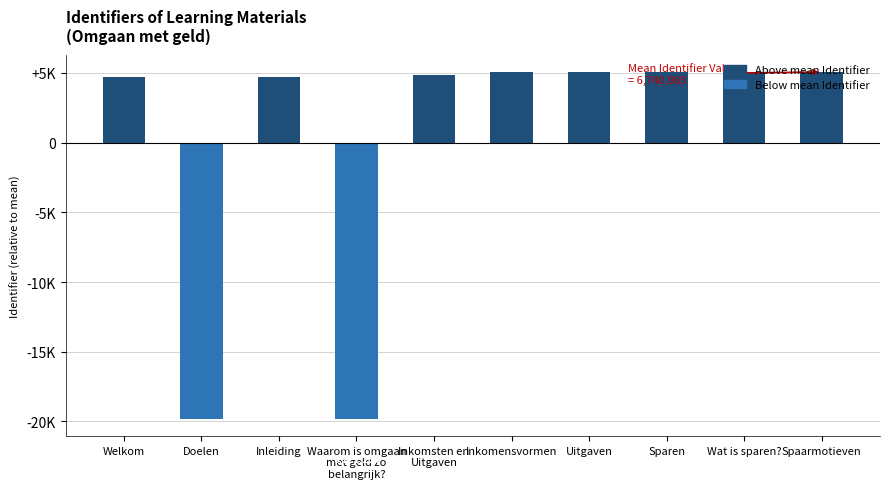

What is the label of the 3rd bar from the left?

Inleiding